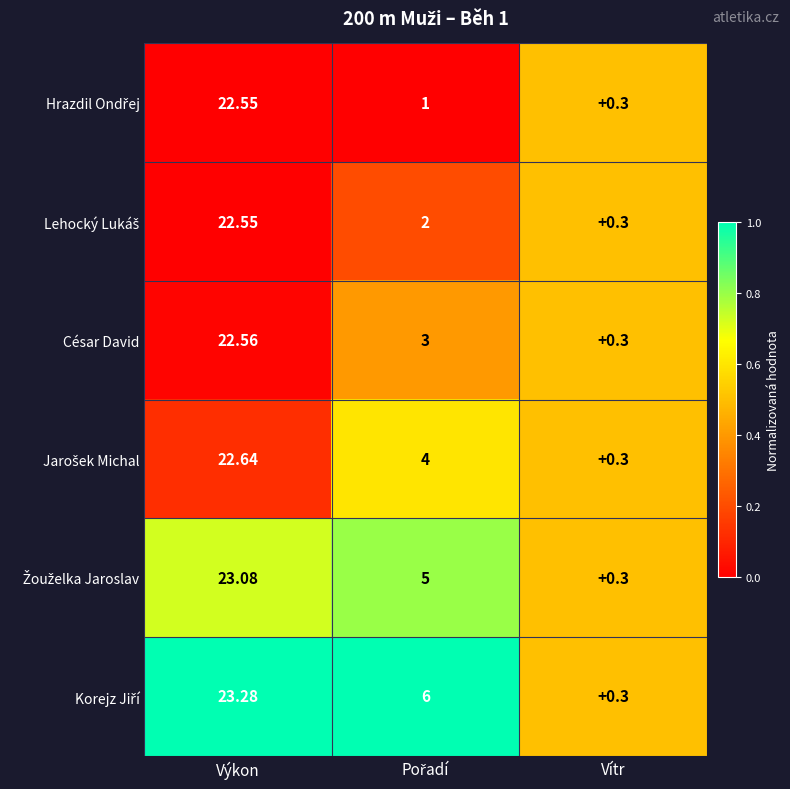

At which category is the sum across all series the highest?

Výkon